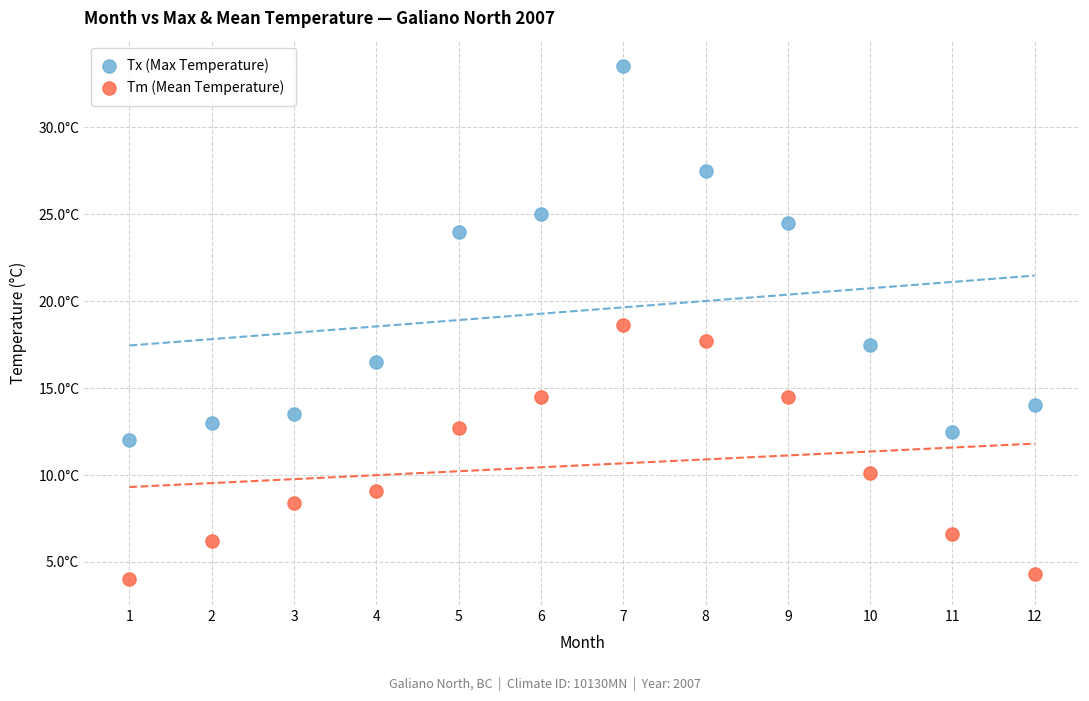

What are all the series names shown in the legend?

Tx (Max Temperature), Tm (Mean Temperature)